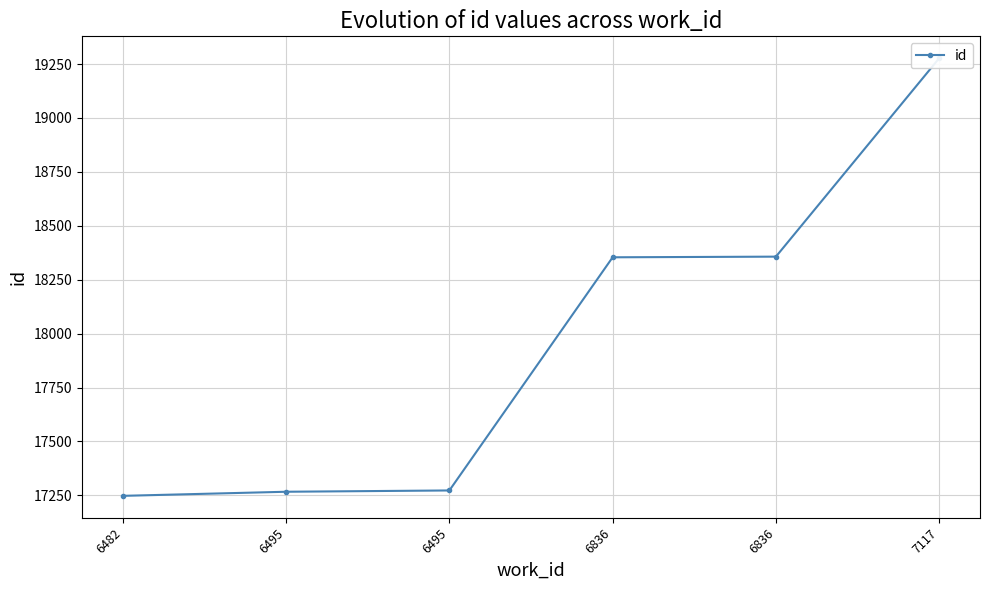

Where does the data first go above 18354?

6836